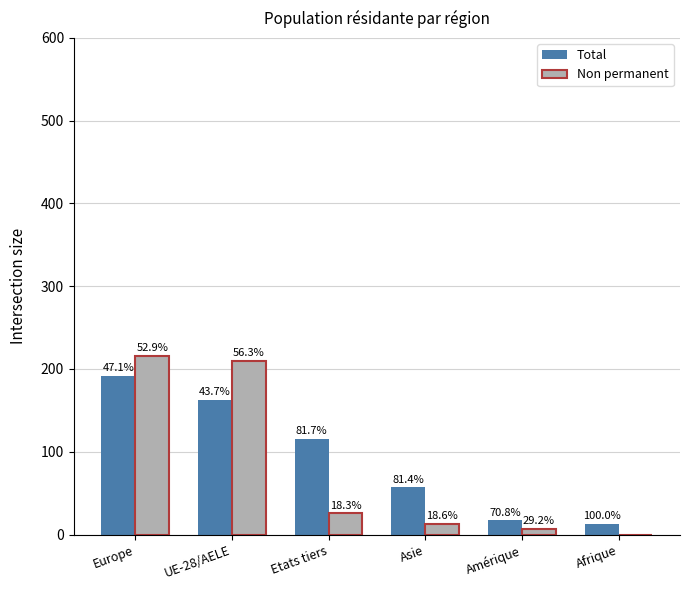

Between Etats tiers and Afrique, which series saw the biggest shift?

Total